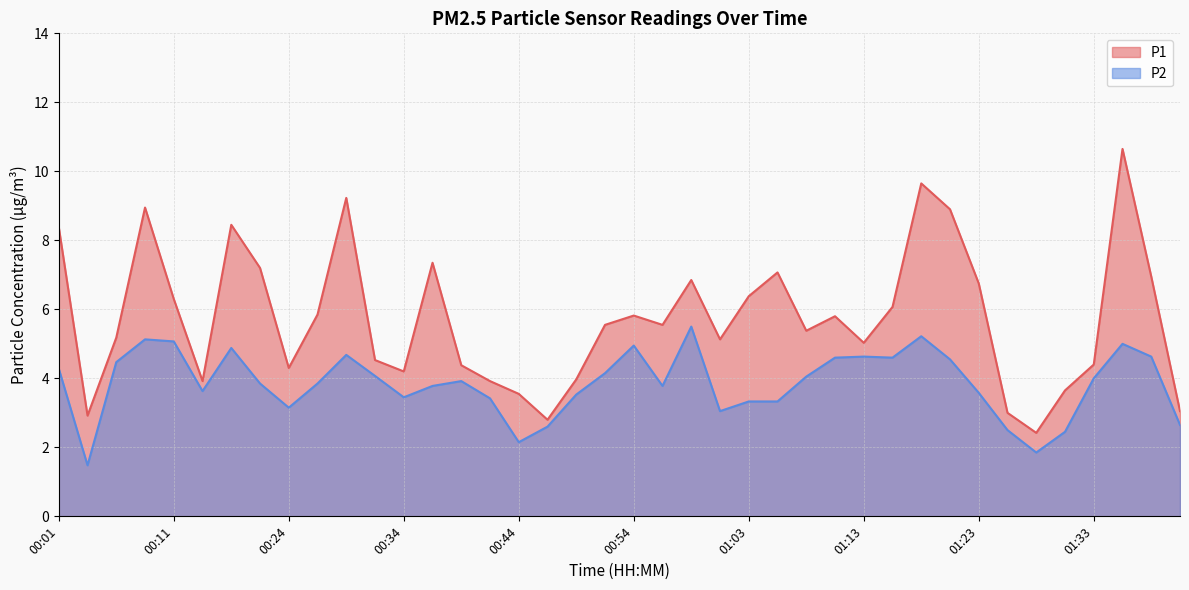

What is the label of the 34th point from the right?

00:16